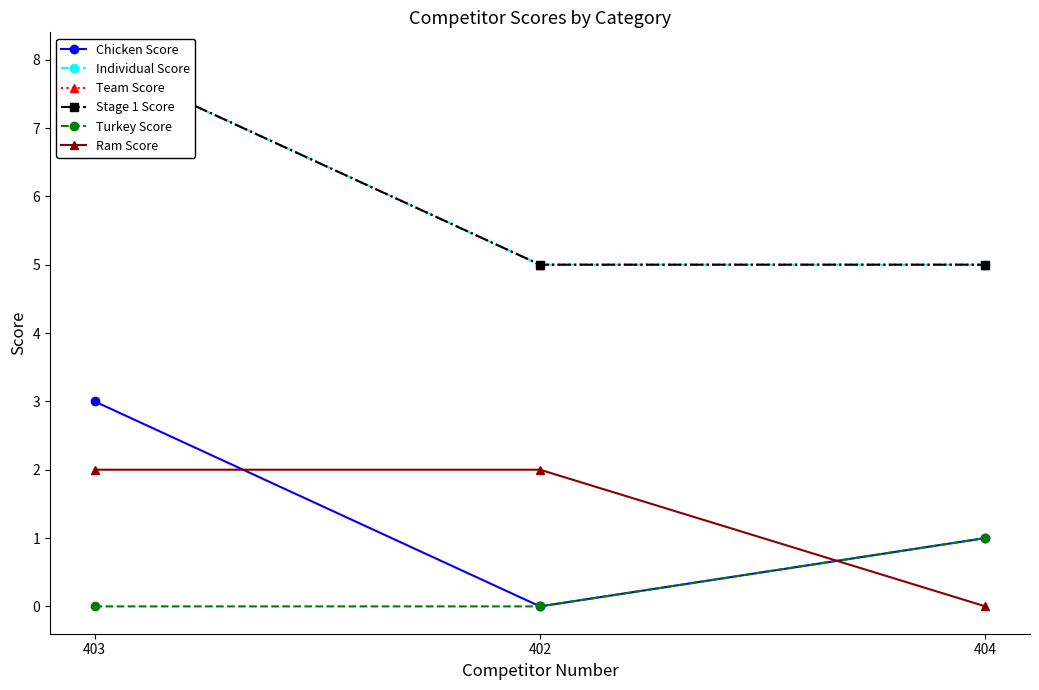

What is the value of the Stage 1 Score point at the 3rd from the left?

5